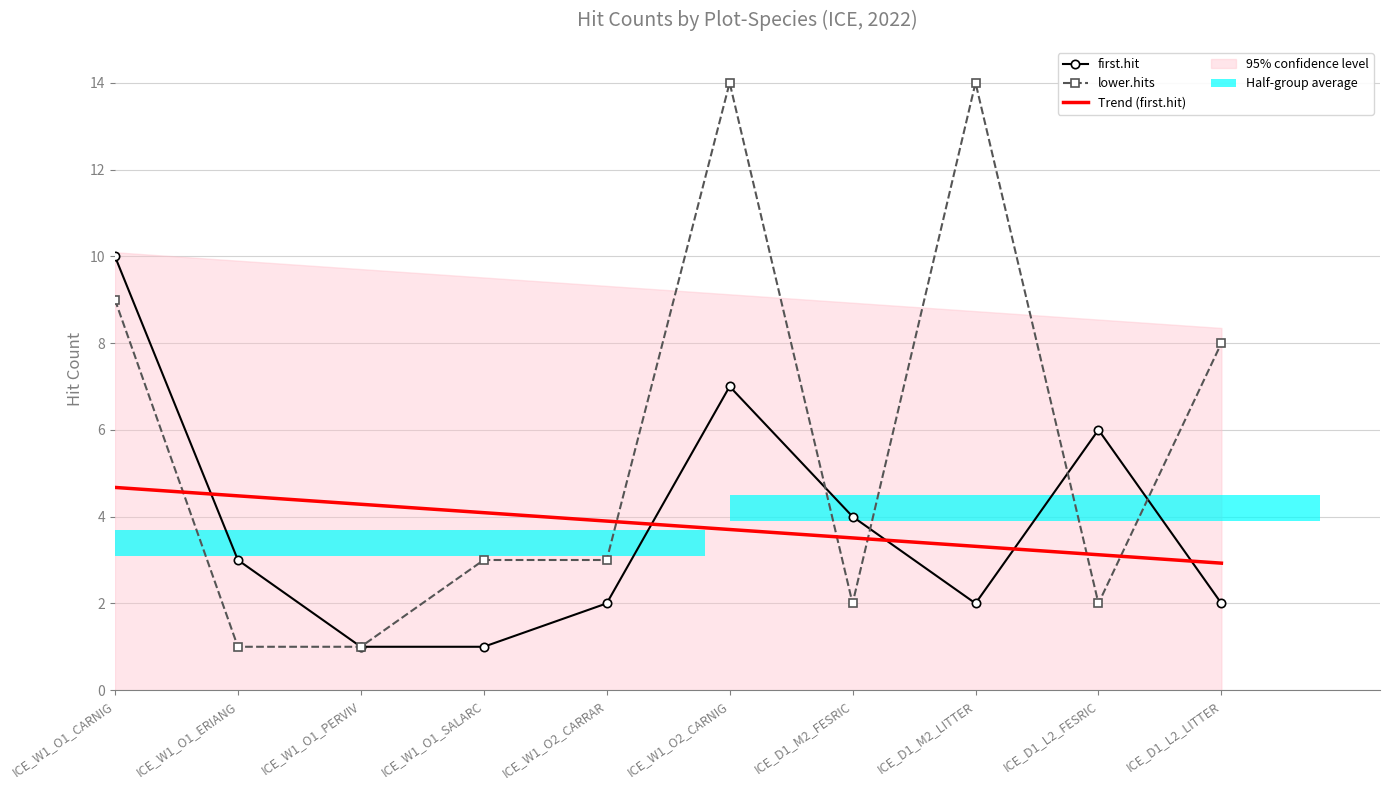

What is the spread (max minus min) of values at ICE_W1_O1_ERIANG?

3.5